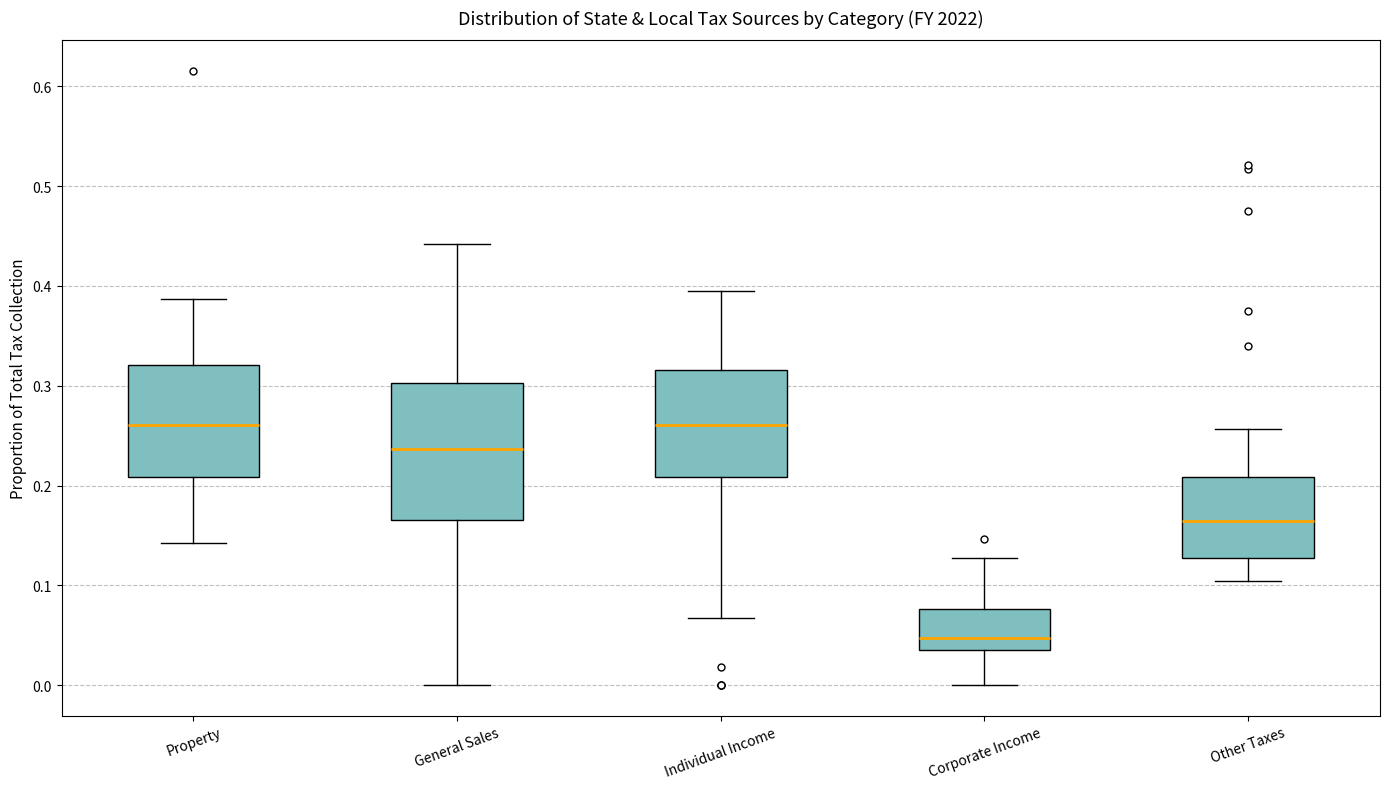

Reading left to right, read every box against the y-axis: the position of its median line, the range the box covers, and the ends of its whiskers. The values are not printed on the chart, so give them approximately, as read against the axis.

Property: median 0.26, box 0.21 to 0.32, whiskers 0.14 to 0.39
General Sales: median 0.24, box 0.17 to 0.30, whiskers 0.00 to 0.44
Individual Income: median 0.26, box 0.21 to 0.32, whiskers 0.07 to 0.39
Corporate Income: median 0.05, box 0.04 to 0.08, whiskers 0.00 to 0.13
Other Taxes: median 0.16, box 0.13 to 0.21, whiskers 0.10 to 0.26